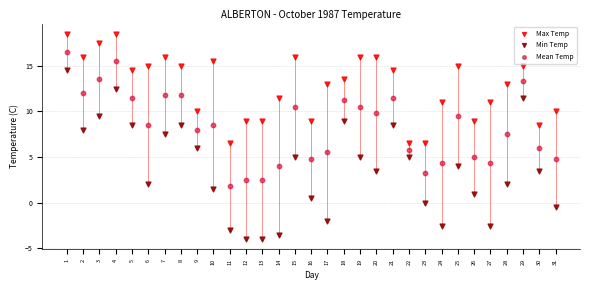

Which series has the largest Y range (max minus min)?

Min Temp